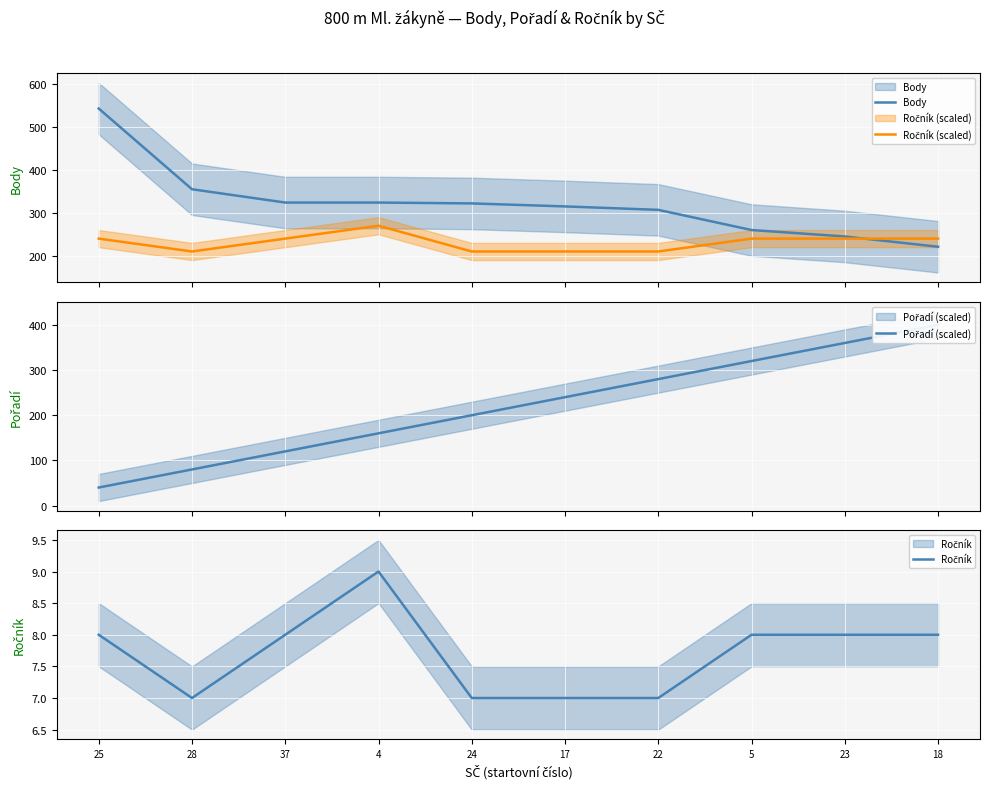

How many intersections are there between Body and Pořadí (scaled)?

1